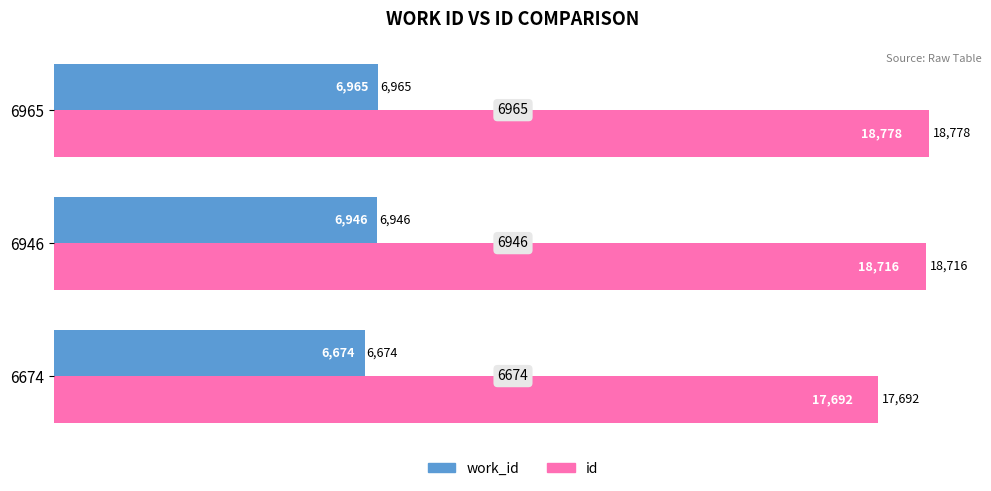

What is the difference between the highest and lowest values at 6965?

11813